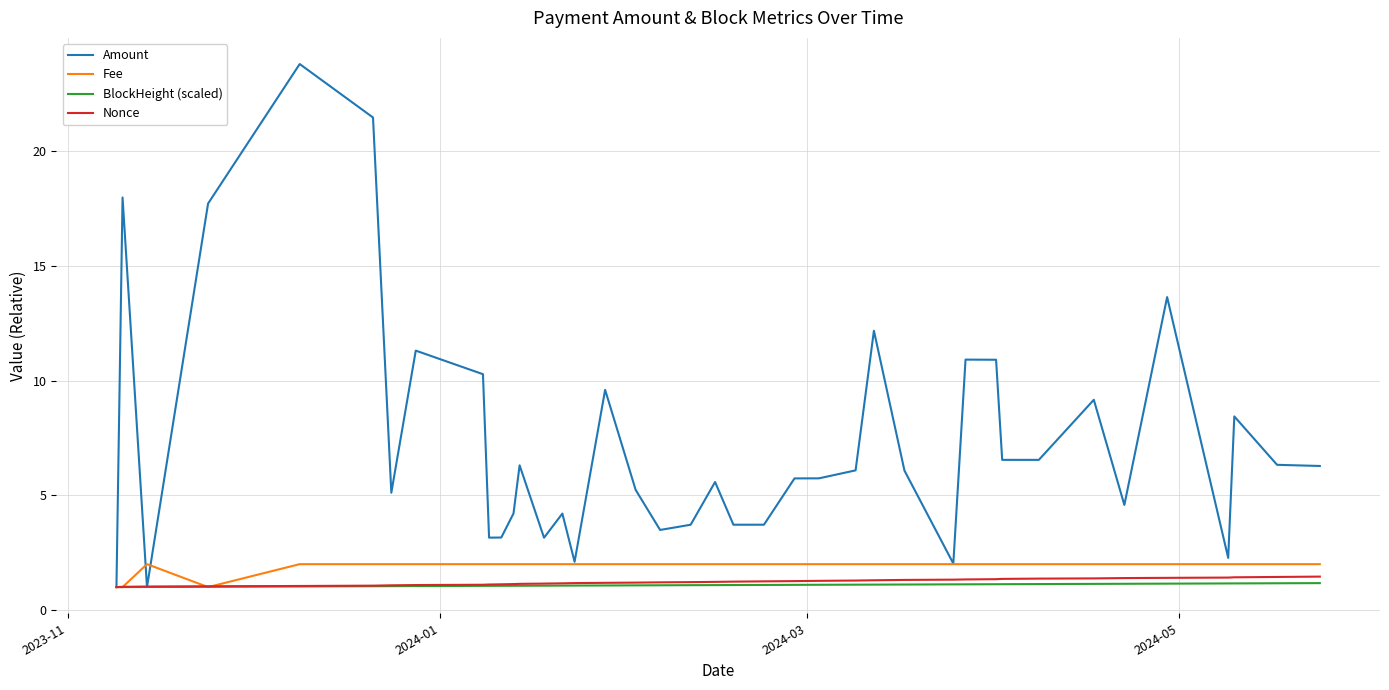

Which series has the largest range (max minus min)?

Amount